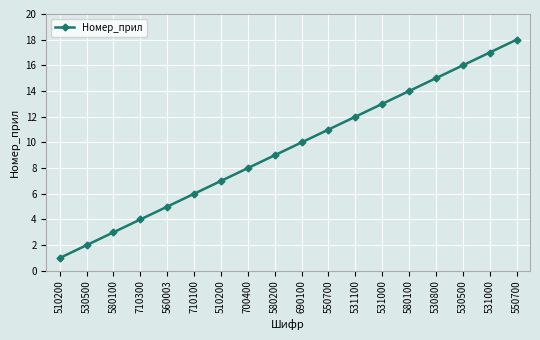

What is the maximum value shown in the chart?

18